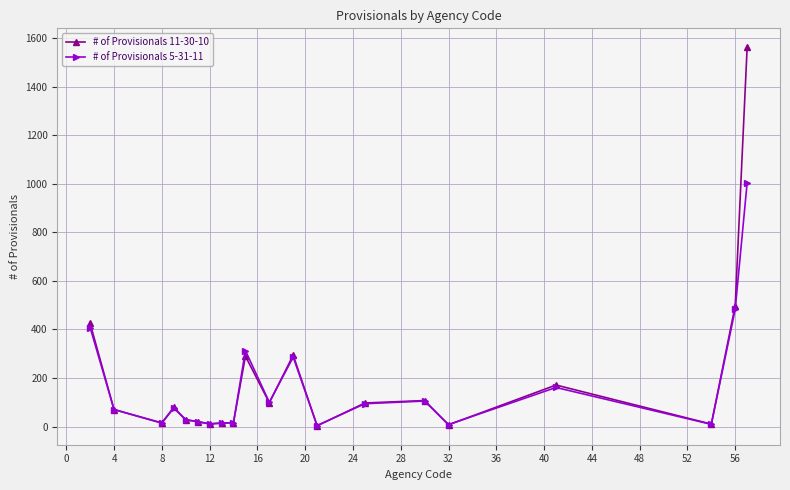

What is the value of the # of Provisionals 11-30-10 point at the 11th from the left?

98